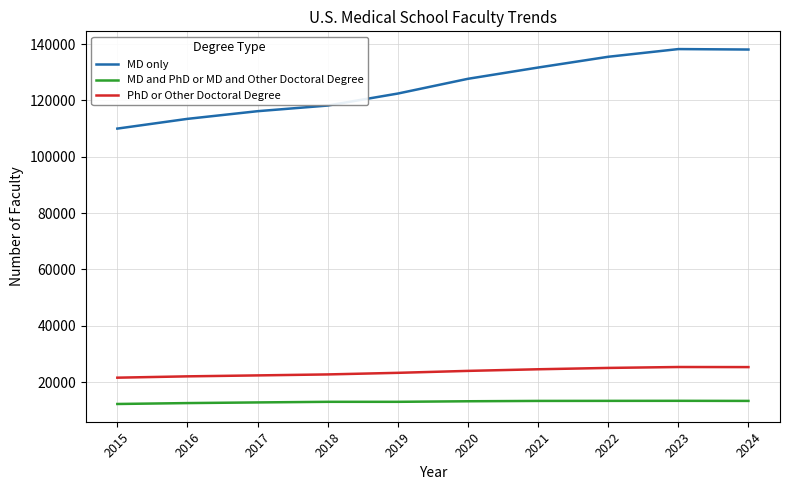

List the series in order of their peak value, lowest first.

MD and PhD or MD and Other Doctoral Degree, PhD or Other Doctoral Degree, MD only